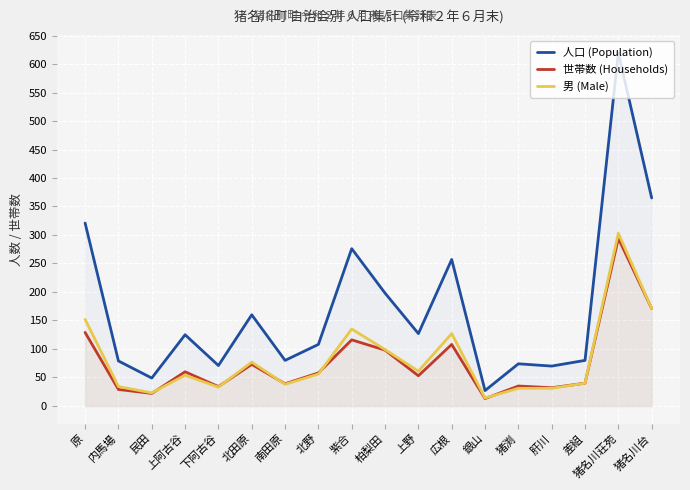

Rank the series by their maximum value, from lowest to highest.

世帯数 (Households), 男 (Male), 人口 (Population)